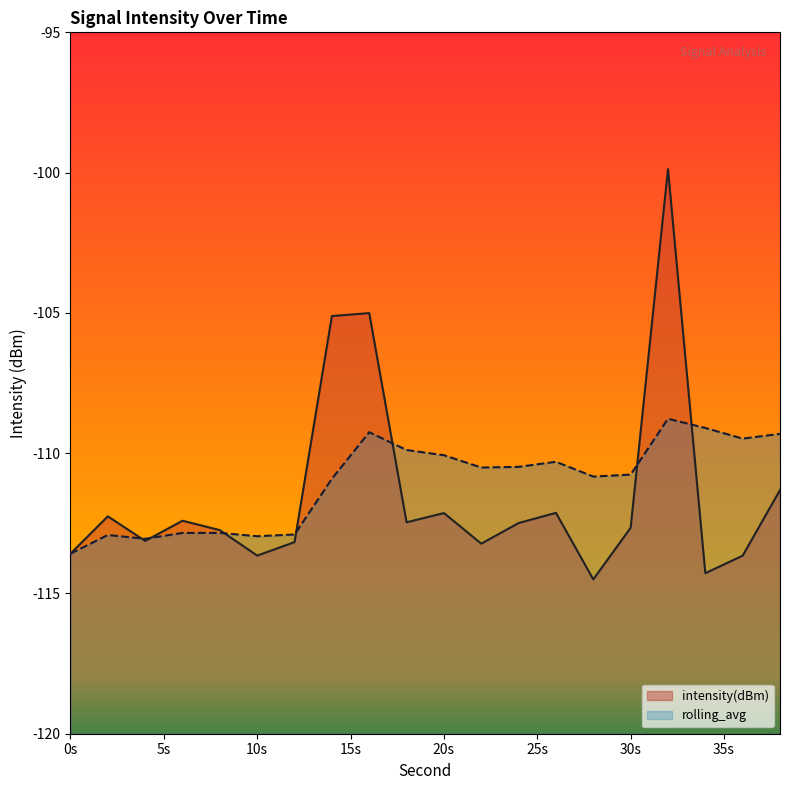

What is the difference between the maximum and minimum values in the intensity(dBm) series?

14.6